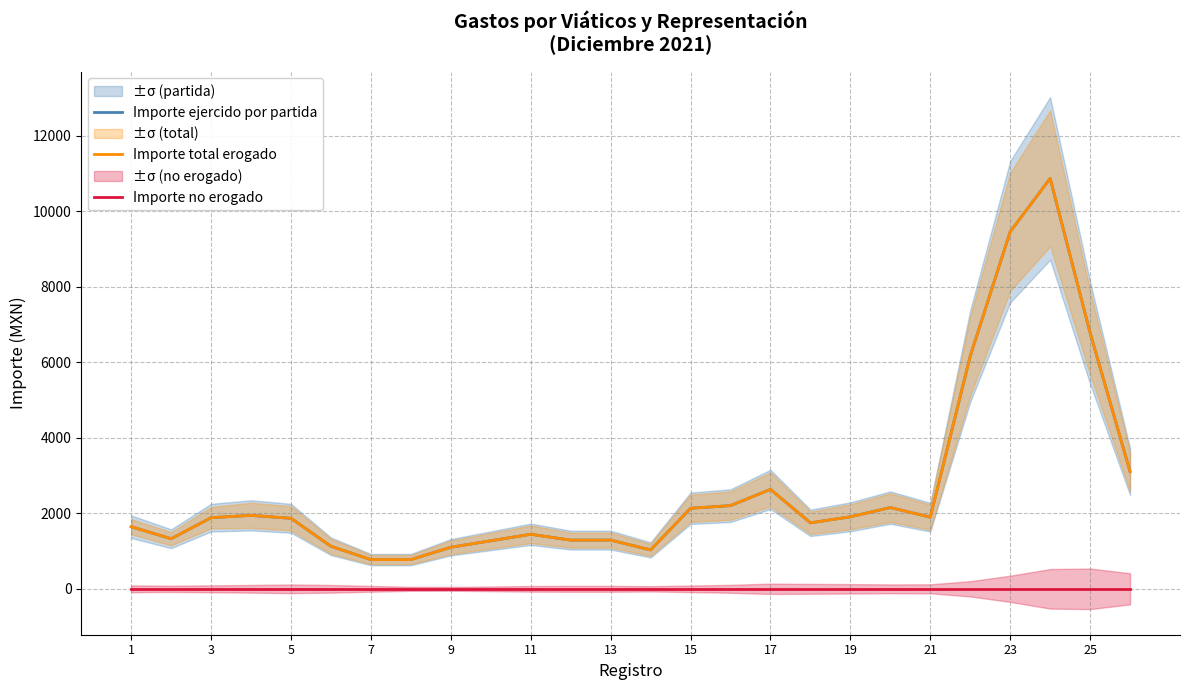

Count the number of categories in the chart.

26